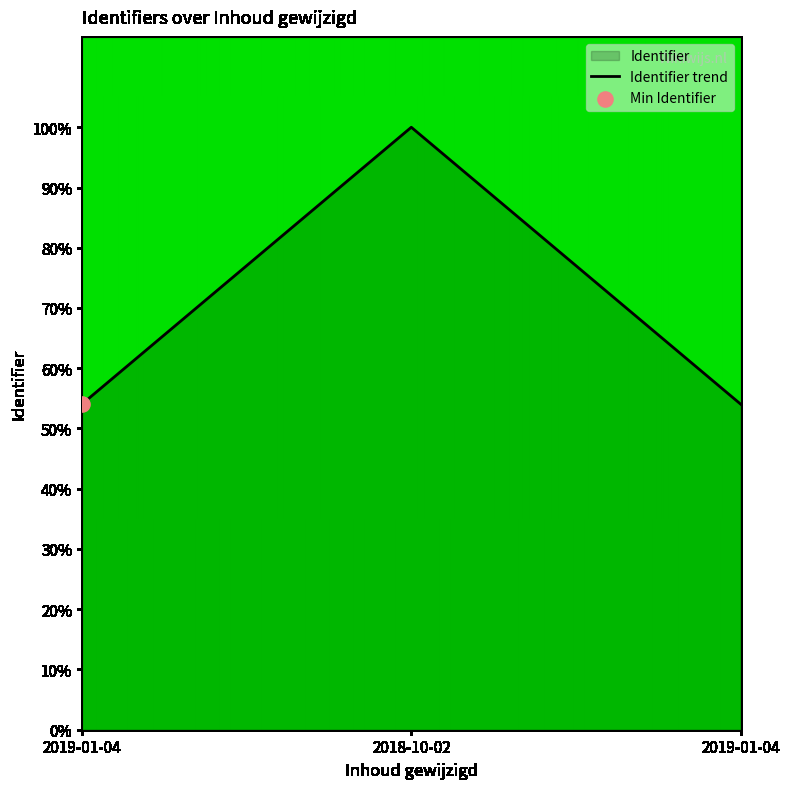

Between 2019-01-04 and 2019-01-04, which is larger?

2019-01-04